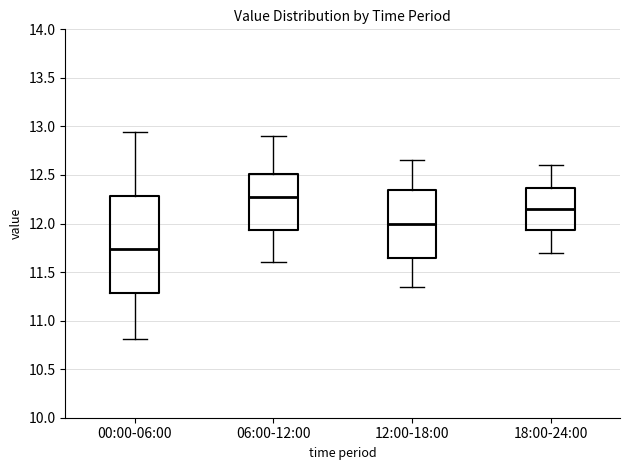

Reading left to right, read every box against the y-axis: the position of its median line, the range the box covers, and the ends of its whiskers. The values are not printed on the chart, so give them approximately, as read against the axis.

00:00-06:00: median 11.75, box 11.30 to 12.30, whiskers 10.80 to 12.95
06:00-12:00: median 12.30, box 11.95 to 12.50, whiskers 11.60 to 12.90
12:00-18:00: median 12.00, box 11.65 to 12.35, whiskers 11.35 to 12.65
18:00-24:00: median 12.15, box 11.95 to 12.35, whiskers 11.70 to 12.60